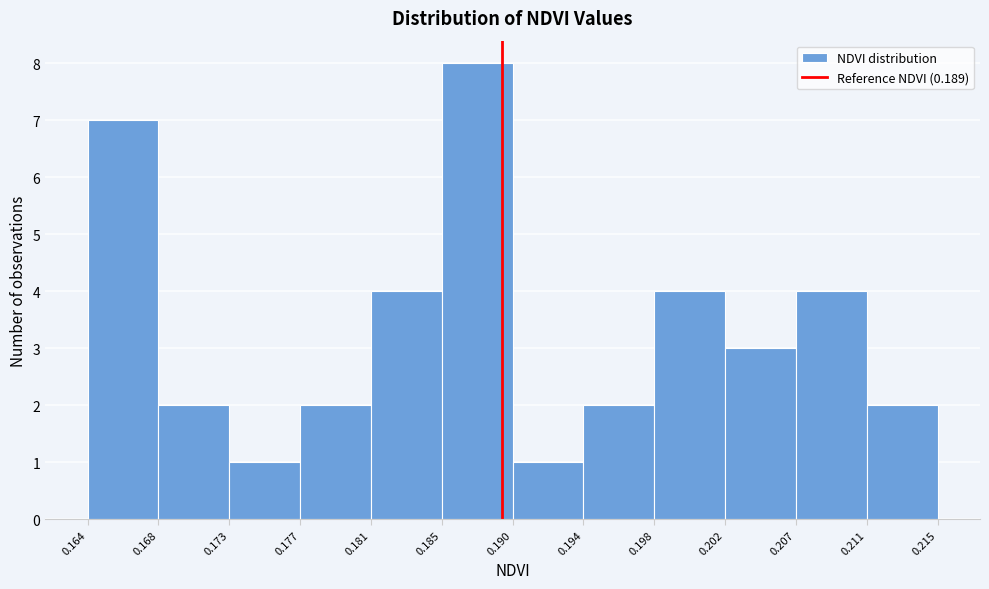

Reading left to right, list every bar in this chart as the range it spans on the x-axis followed by its height. The values are not printed on the chart, so give them approximately, as read against the axis.

0.164 to 0.168: 7
0.168 to 0.173: 2
0.173 to 0.177: 1
0.177 to 0.181: 2
0.181 to 0.185: 4
0.185 to 0.190: 8
0.190 to 0.194: 1
0.194 to 0.198: 2
0.198 to 0.202: 4
0.202 to 0.207: 3
0.207 to 0.211: 4
0.211 to 0.215: 2